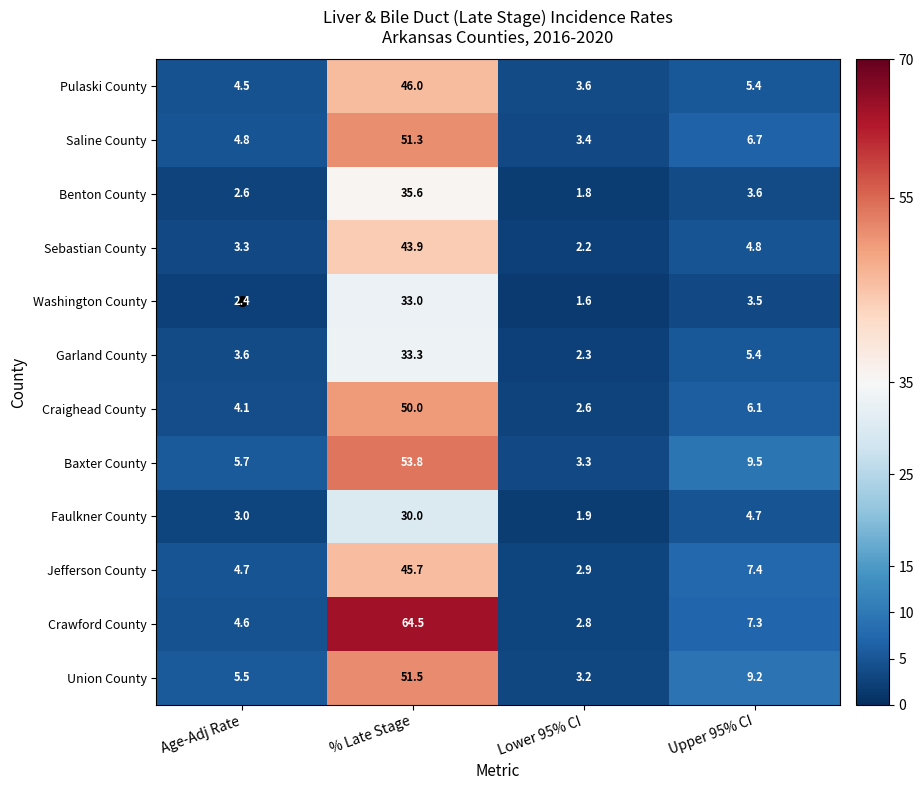

What is the total value across all series at Lower 95% CI?

31.6